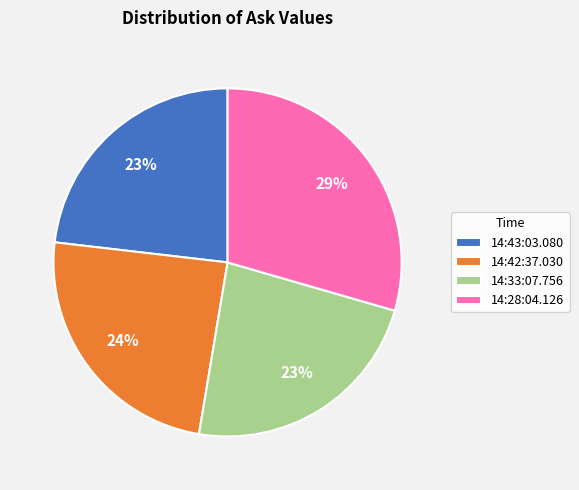

Which slice is the largest?

14:28:04.126